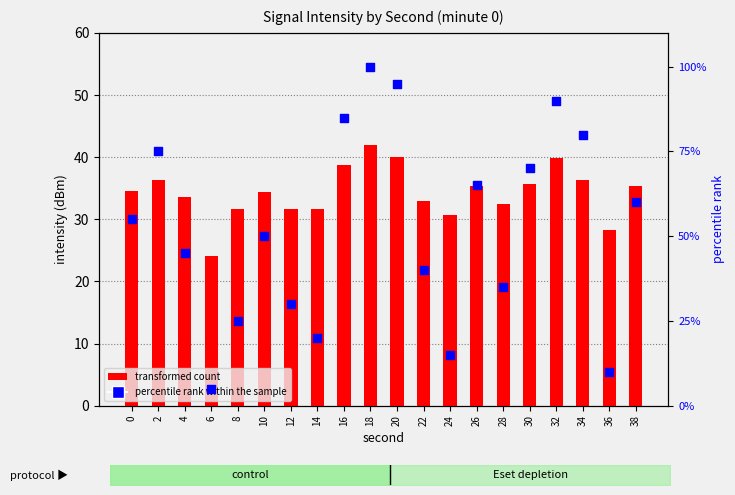

Is the value of percentile rank within the sample at 6 greater than the value of transformed count at 4?

No